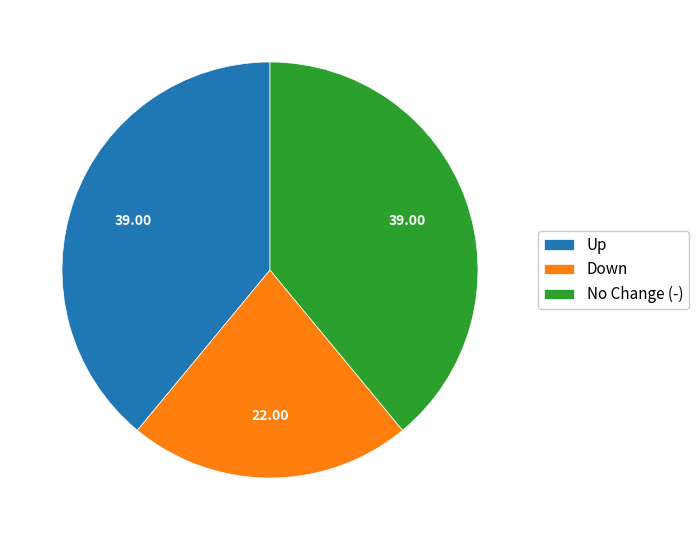

Count the number of slices in the pie.

3